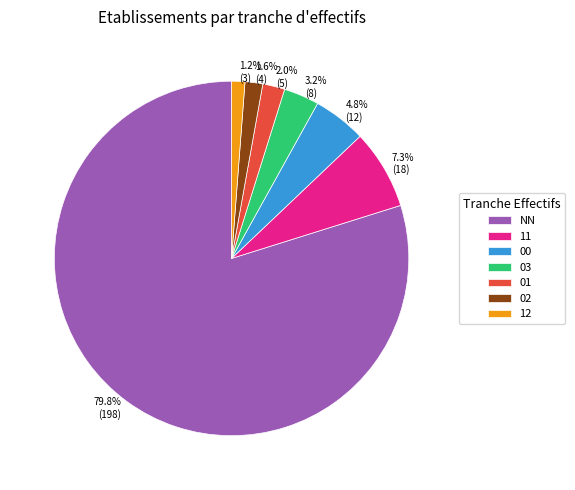

Is it true that NN is 80% of the pie?

True